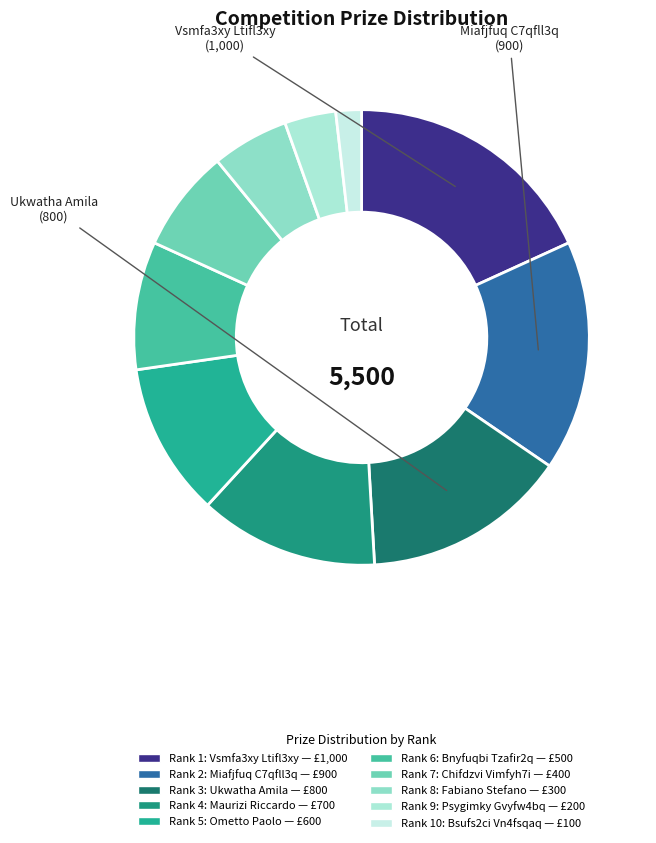

What is the smallest slice in the pie chart?

Bsufs2ci Vn4fsqaq